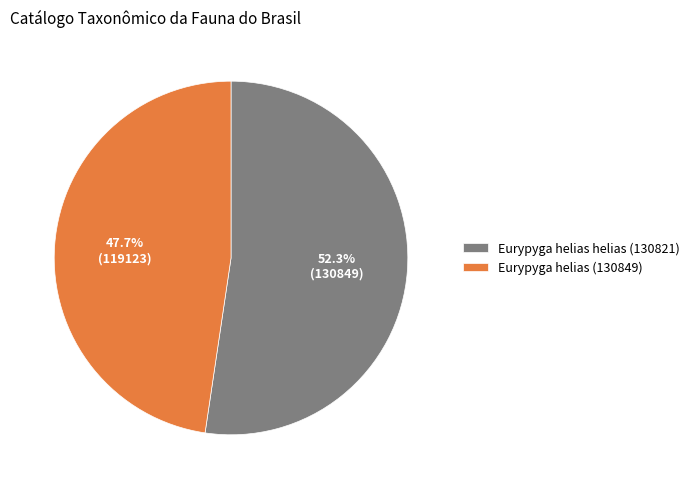

Which has a higher value, Eurypyga helias helias (130821) or Eurypyga helias (130849)?

Eurypyga helias helias (130821)